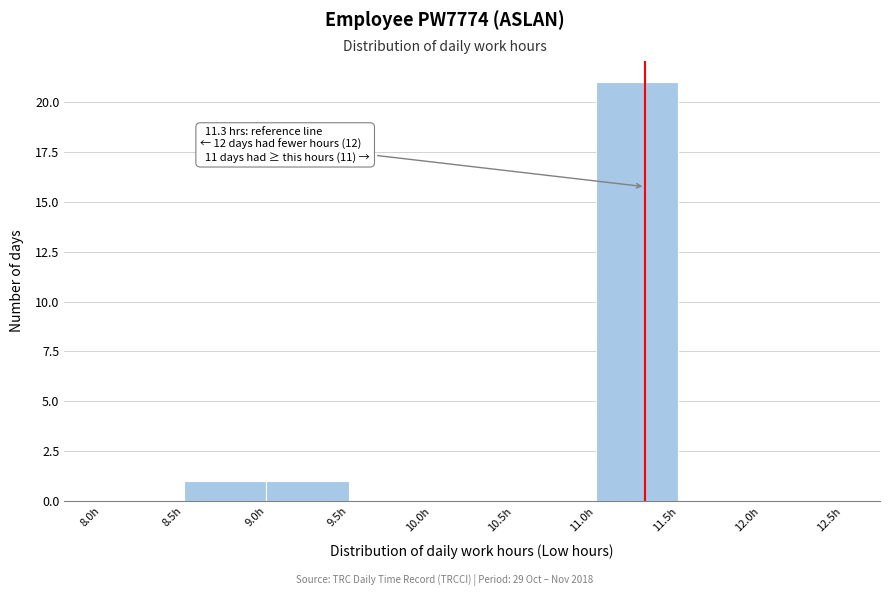

Which range on the x-axis has the tallest bar?

11.0 to 11.5